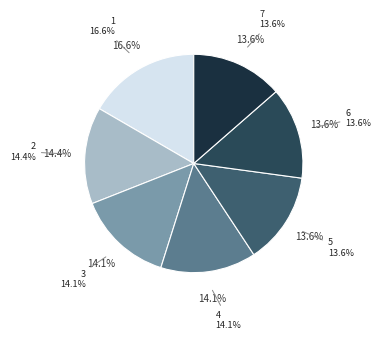

Do 3 and 6 together represent more than half of the pie?

No